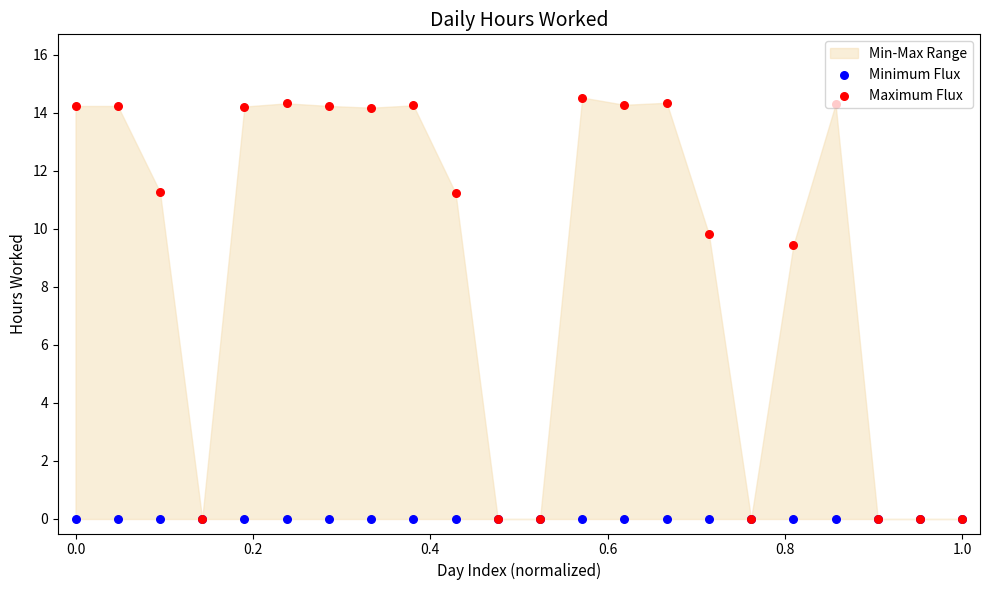

What are all the series names shown in the legend?

Minimum Flux, Maximum Flux